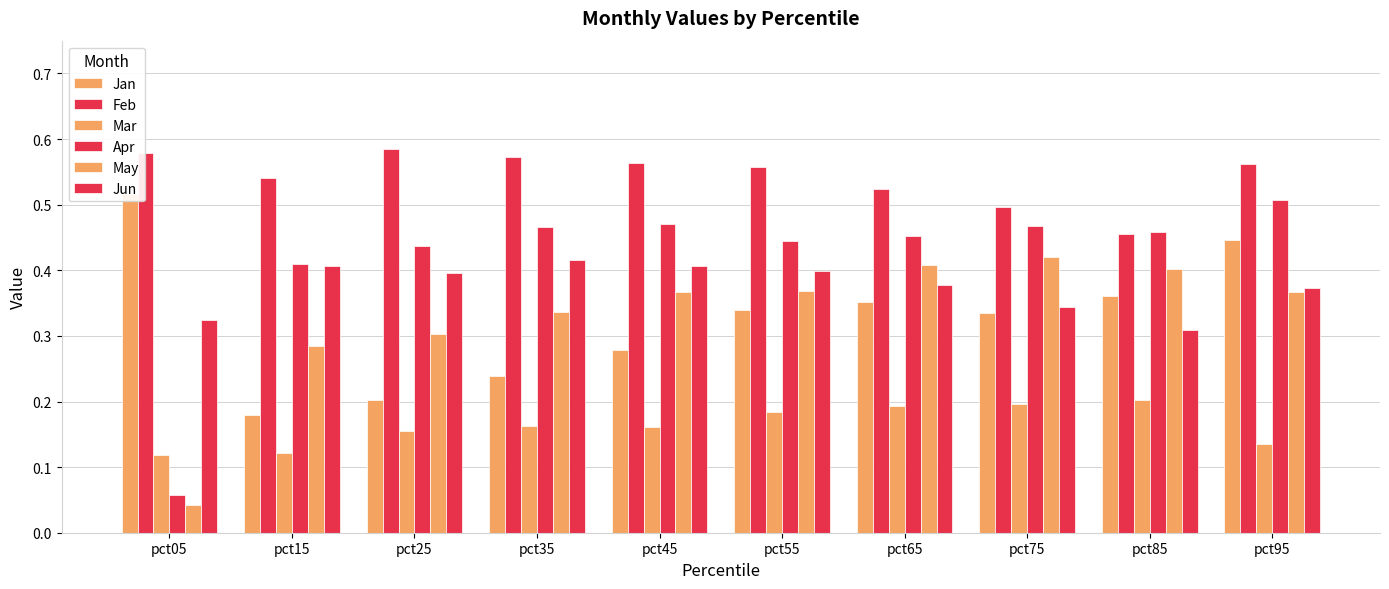

How many groups of bars are there?

10